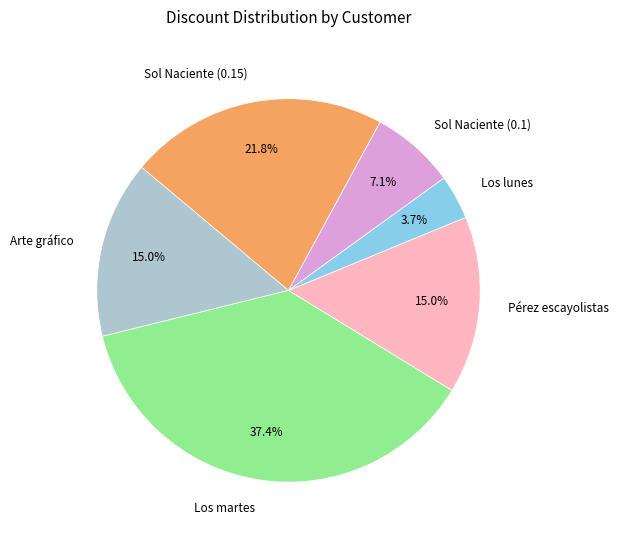

What percentage is the Los martes slice, to the nearest percent?

37%